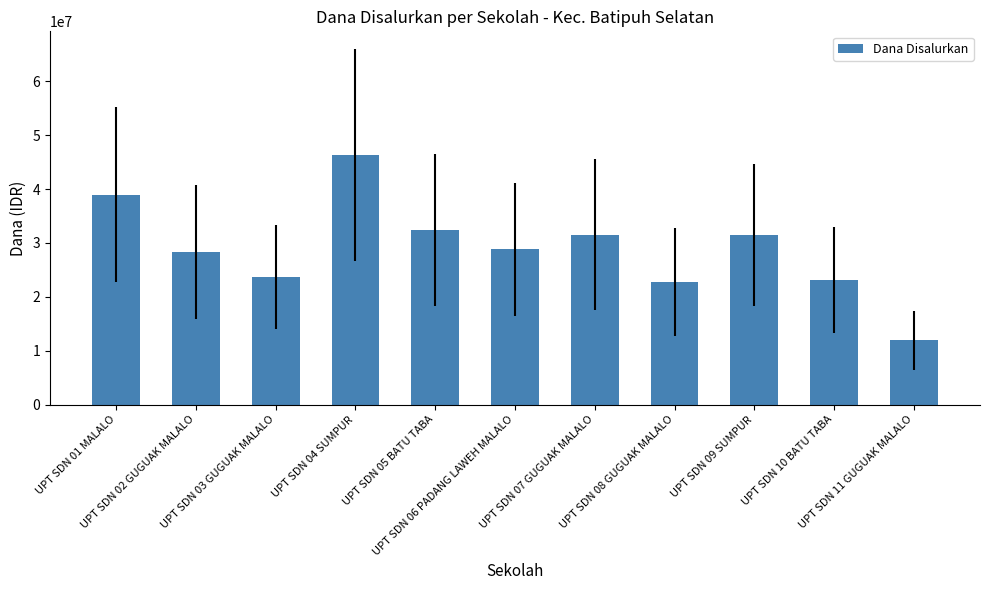

Between UPT SDN 05 BATU TABA and UPT SDN 06 PADANG LAWEH MALALO, which is larger?

UPT SDN 05 BATU TABA